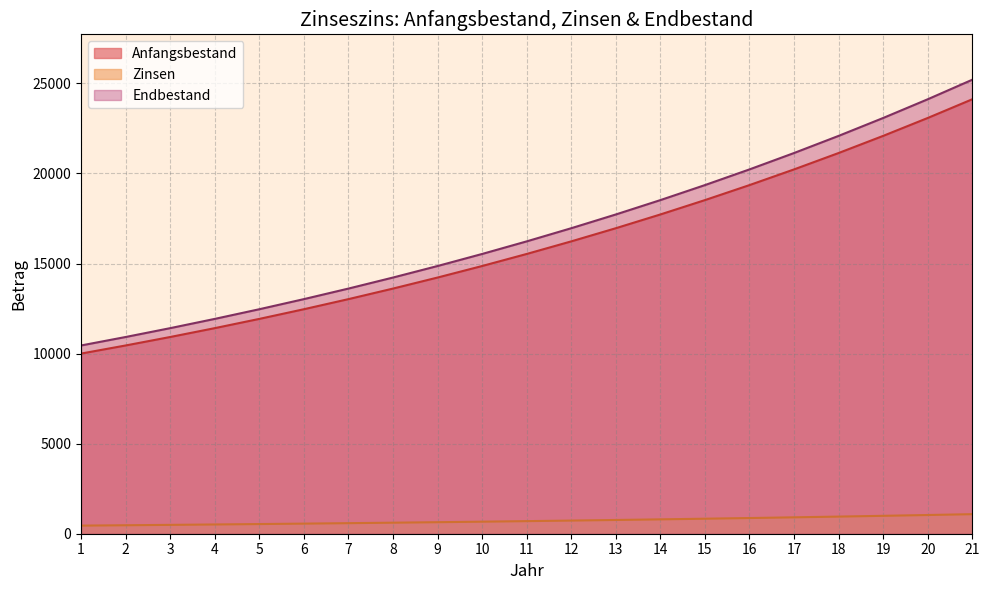

At how many categories does at least one series exceed 23781?

2